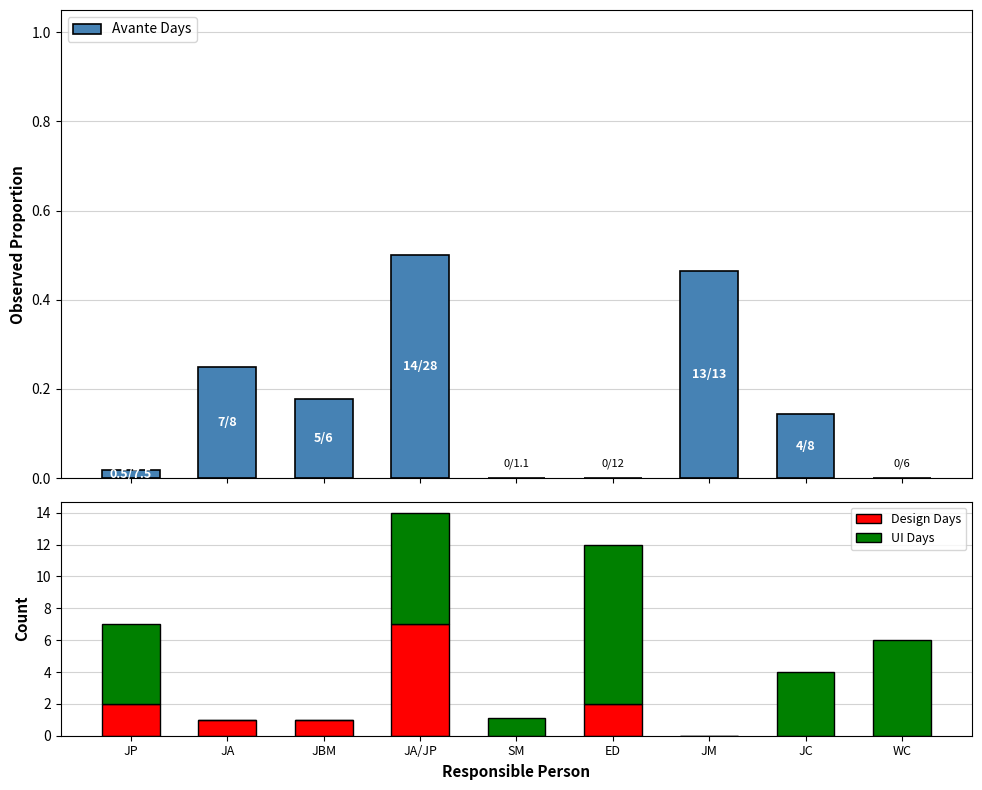

Between JP and JC, which series saw the biggest shift?

Design Days